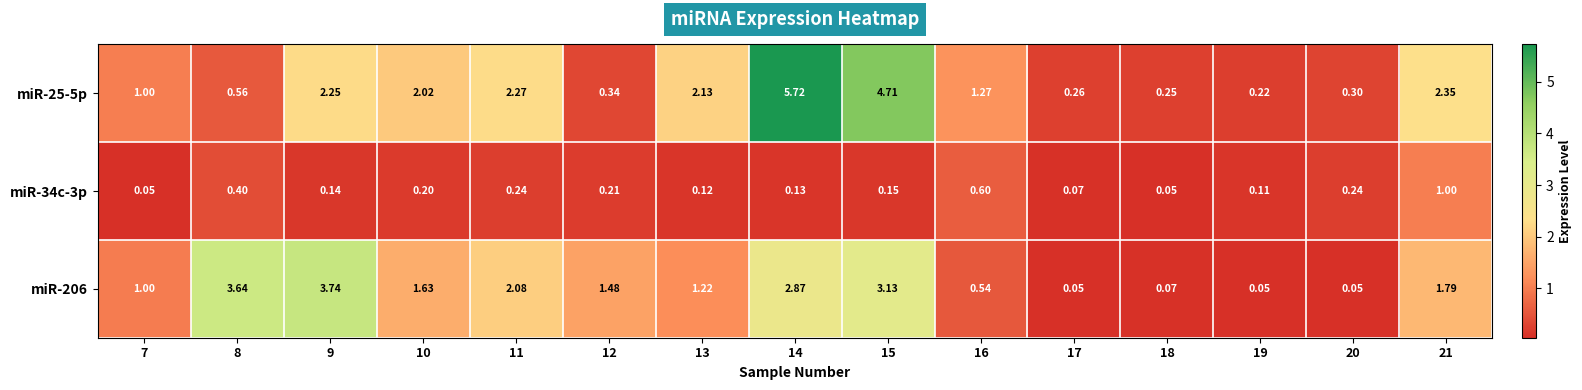

Is the value of miR-25-5p at 11 greater than the value of miR-206 at 18?

Yes